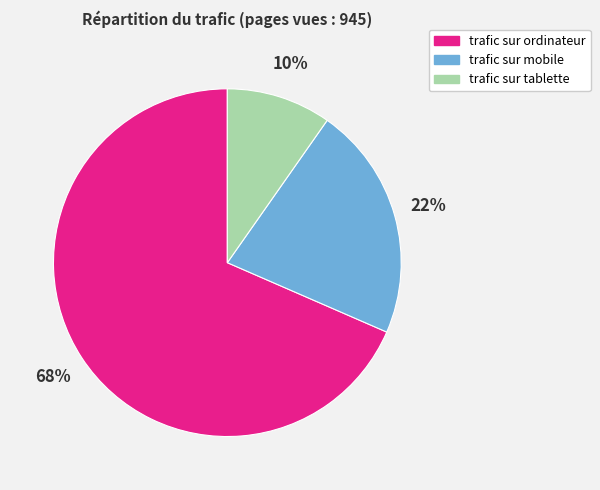

Is the sum of trafic sur mobile and trafic sur tablette greater than half?

No